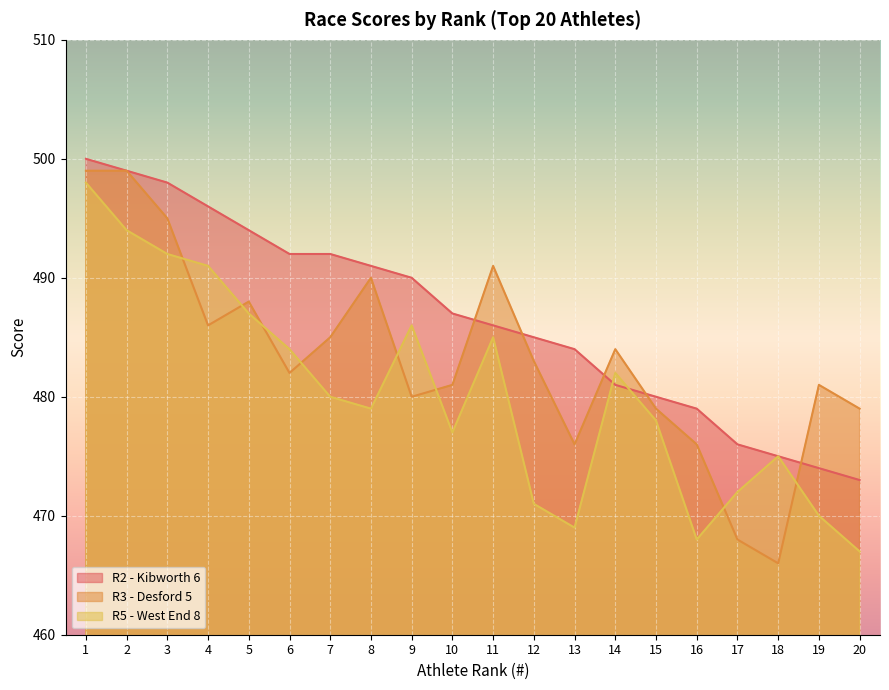

Where do R2 - Kibworth 6 and R3 - Desford 5 first cross each other?

10 and 11